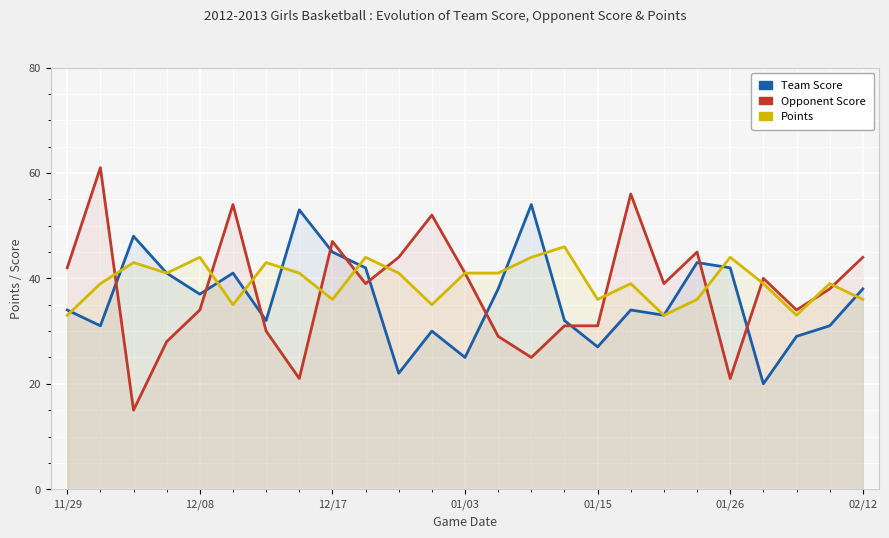

What is the maximum value shown in the chart?

61